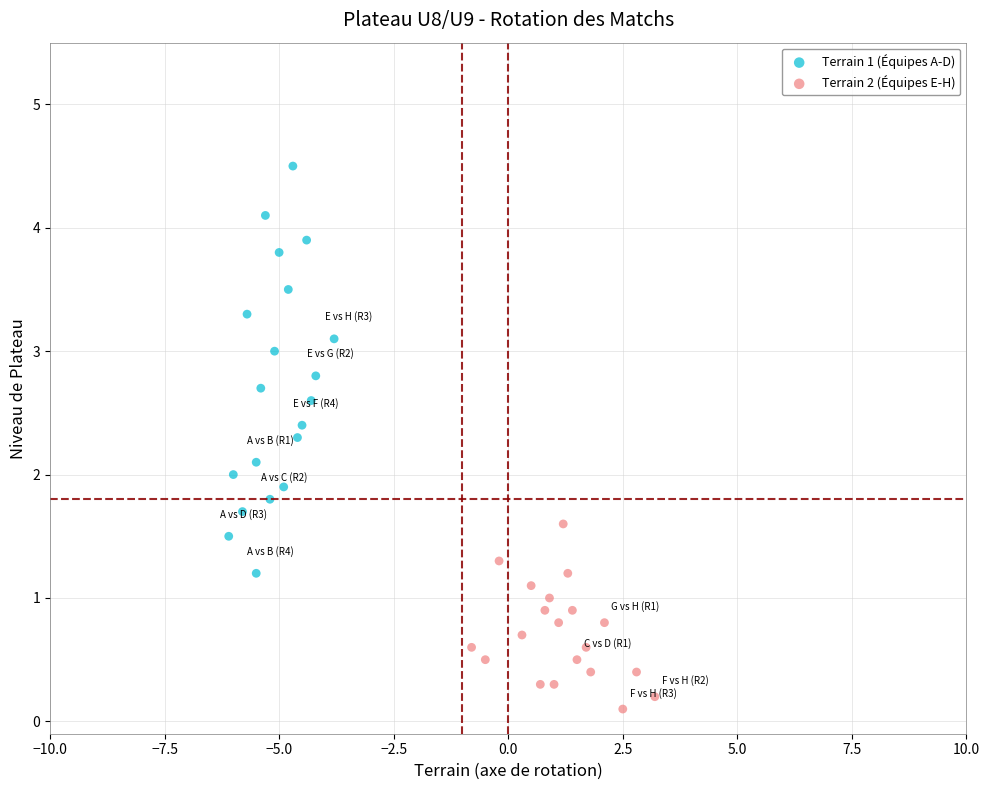

What are all the series names shown in the legend?

Terrain 1 (Équipes A-D), Terrain 2 (Équipes E-H)